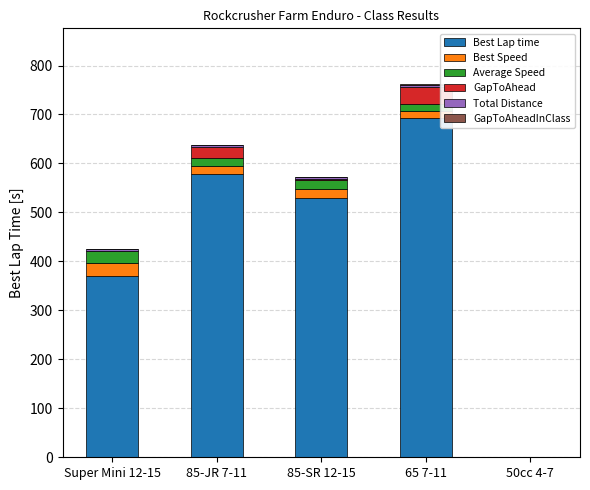

Are the bars horizontal?

No